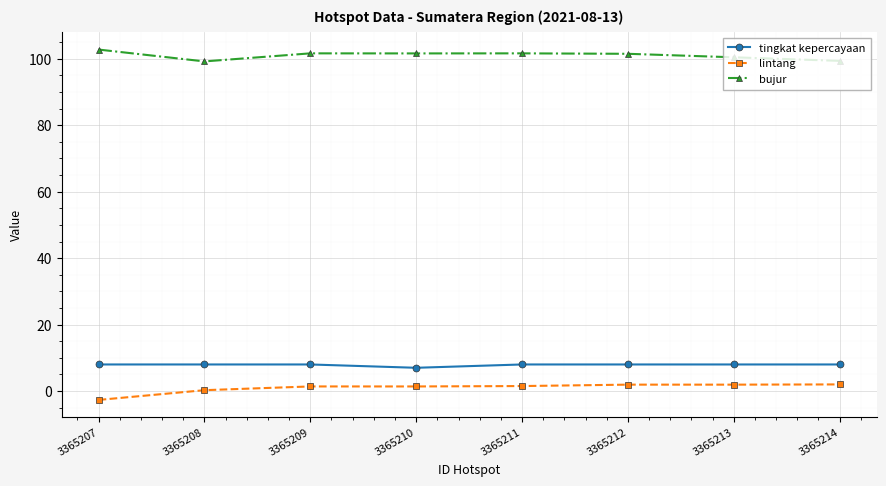

How many data points in bujur are less than 101?

3